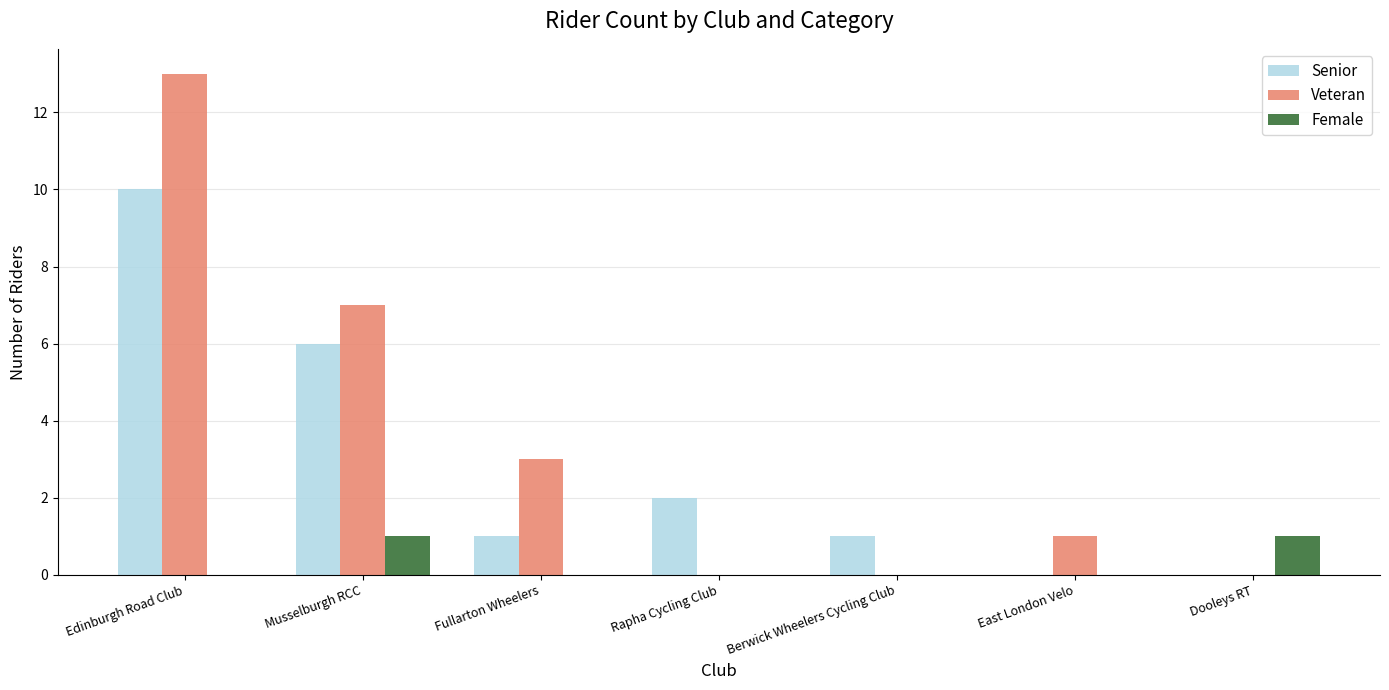

Count the number of categories in the chart.

7